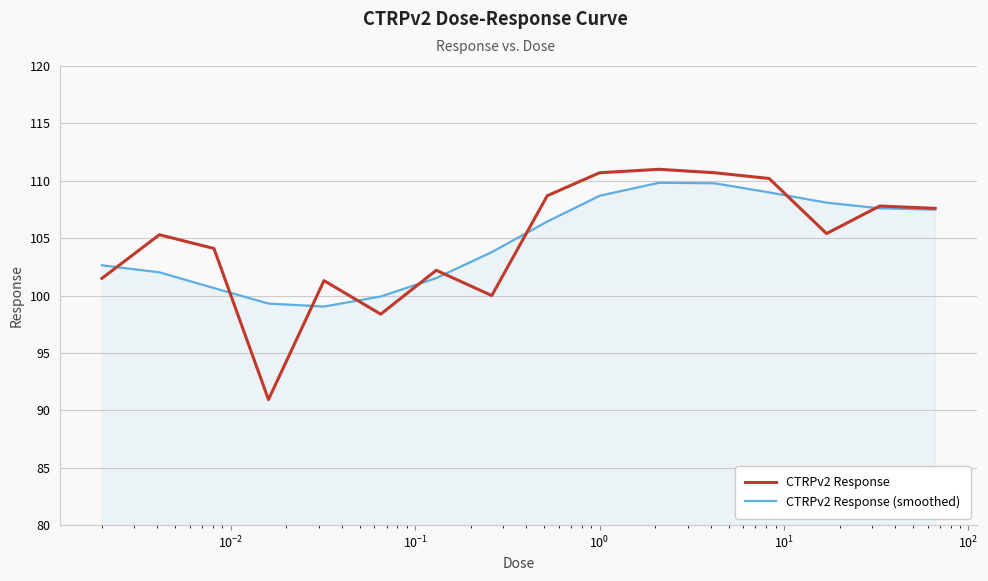

Which series has the widest spread of values?

CTRPv2 Response